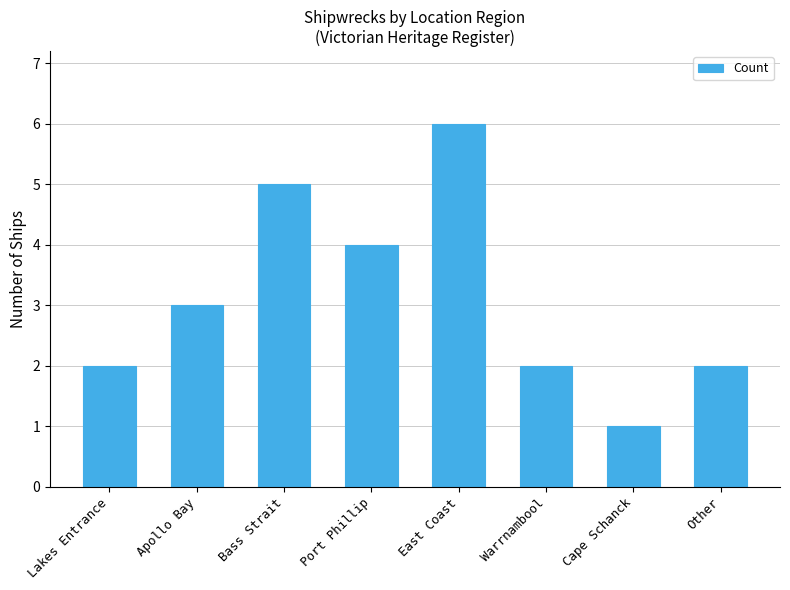

What is the sum of the values at Port Phillip and Cape Schanck?

5